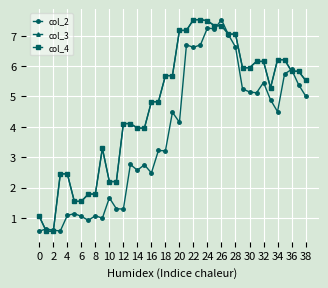

True or false: col_2 has more than 0 interior local peaks.

True